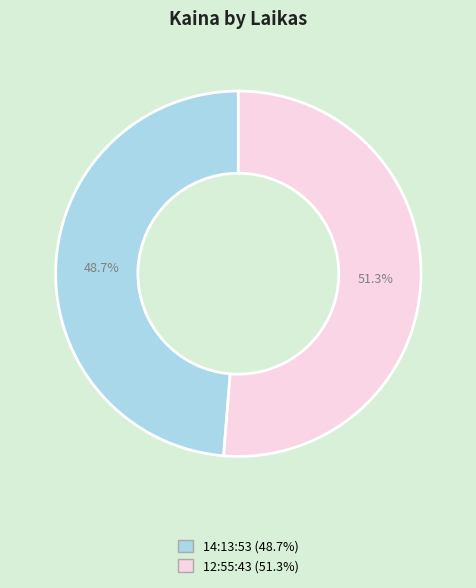

To the nearest percent, what is the difference between the largest and smallest slice percentages?

3%